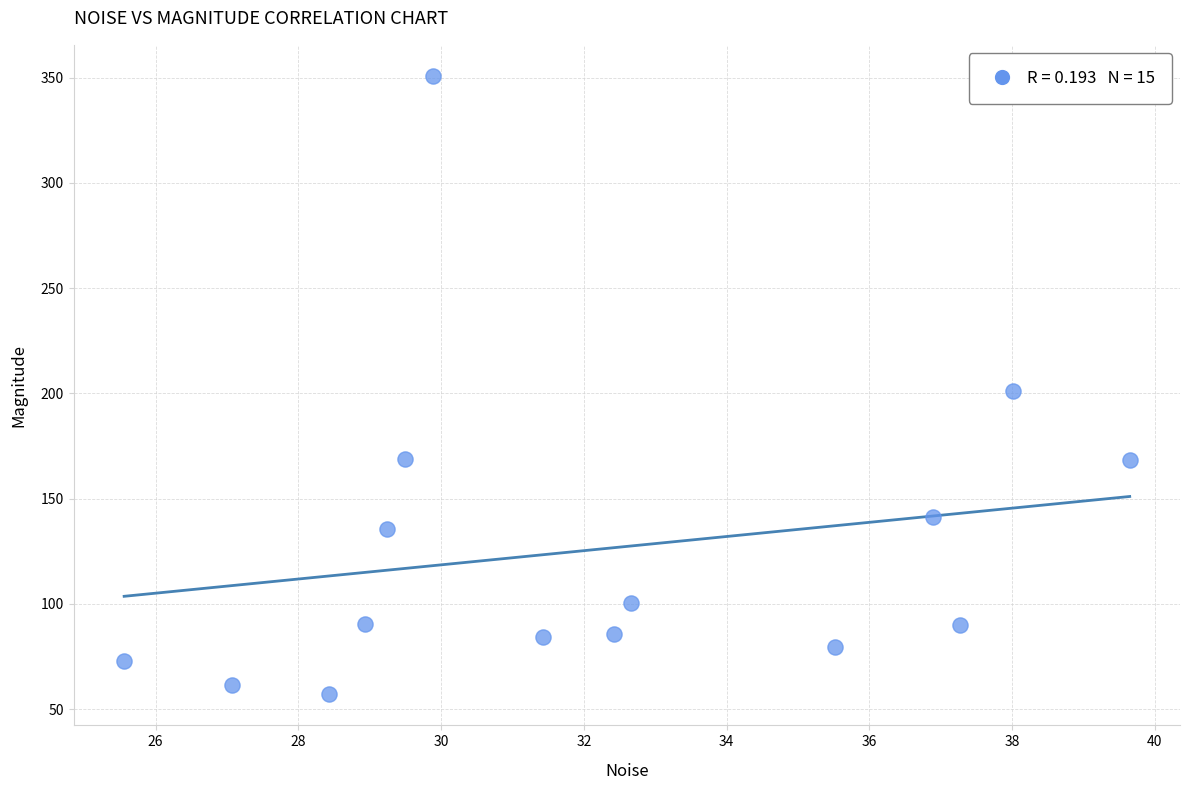

What is the range of X values (max minus min)?

14.1